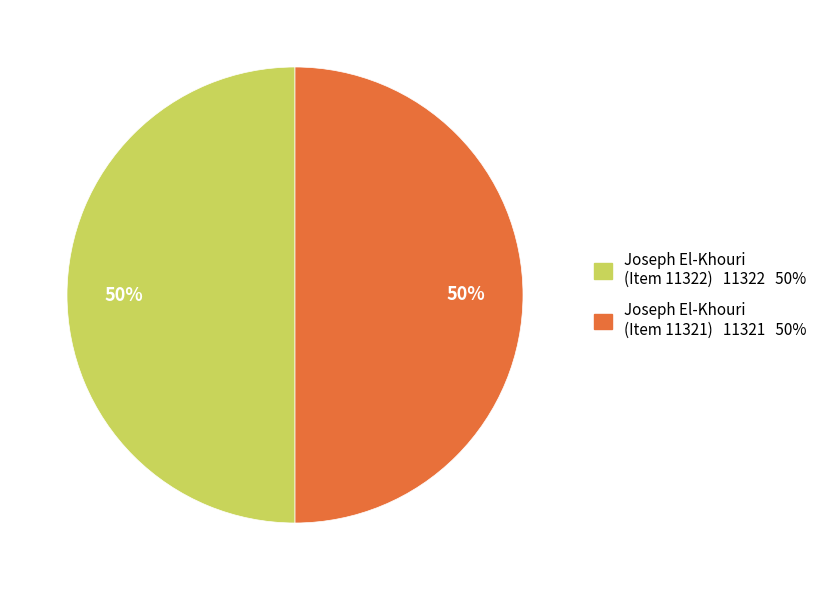

To the nearest percent, what is the average slice percentage?

50%